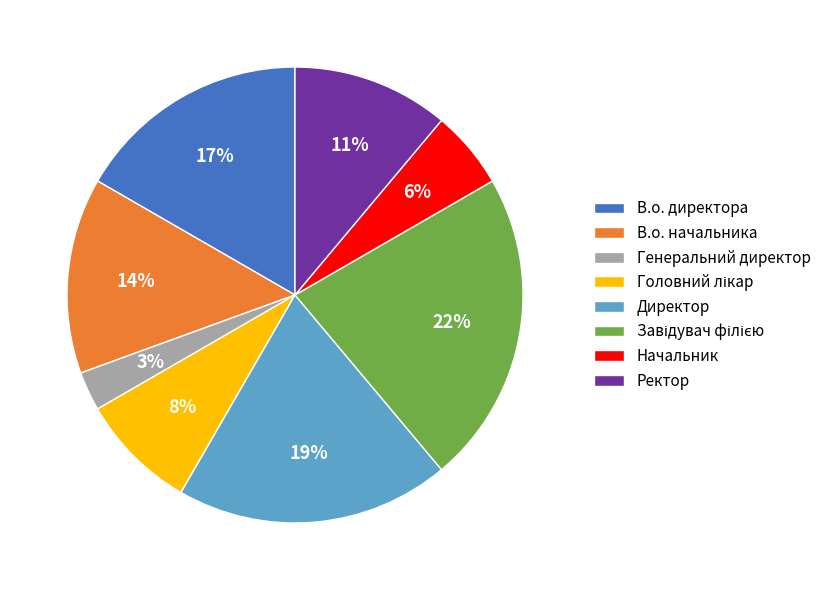

The Ректор slice represents 11% of the pie. True or false?

True